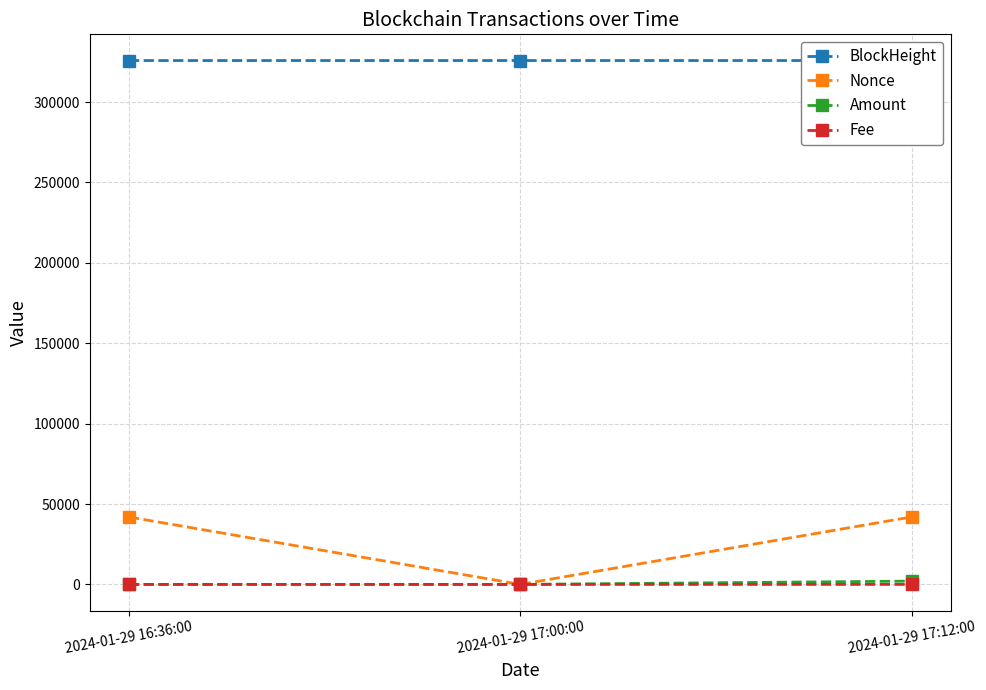

Which has a higher value, 2024-01-29 17:00:00 or 2024-01-29 16:36:00?

2024-01-29 17:00:00